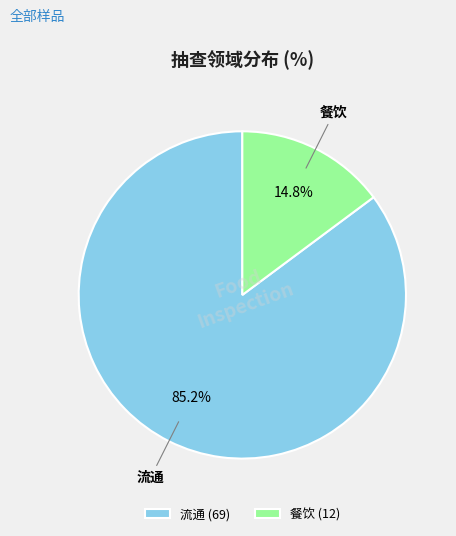

Is it true that 流通 is 85% of the pie?

True